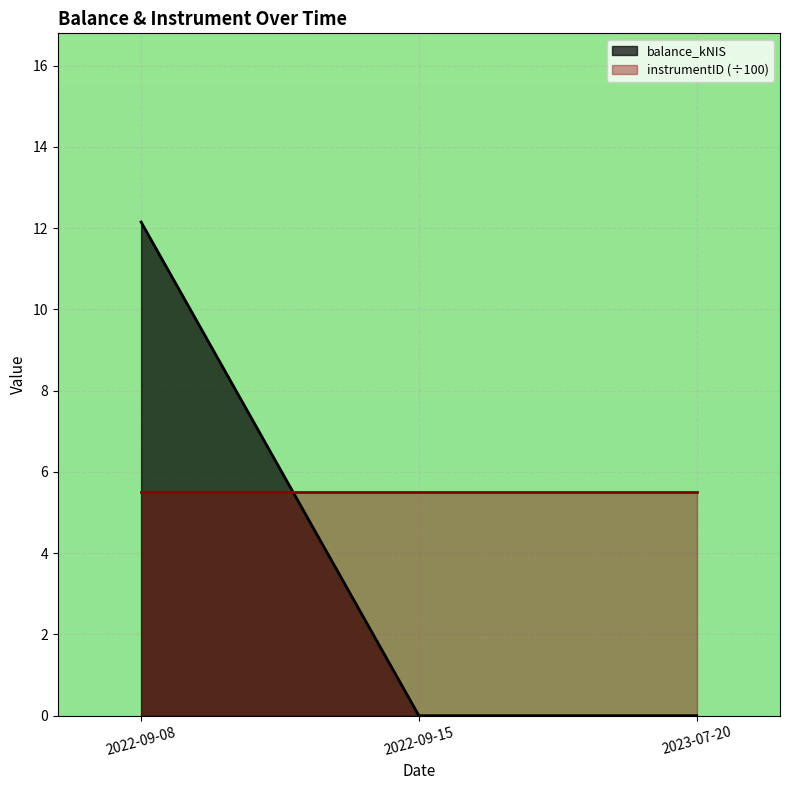

What is the difference between the maximum and minimum values?

12.2